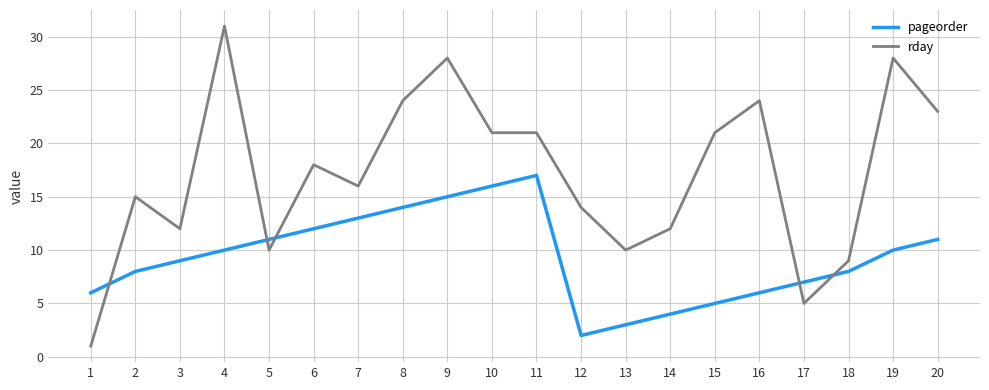

Rank the series by their maximum value, from highest to lowest.

rday, pageorder